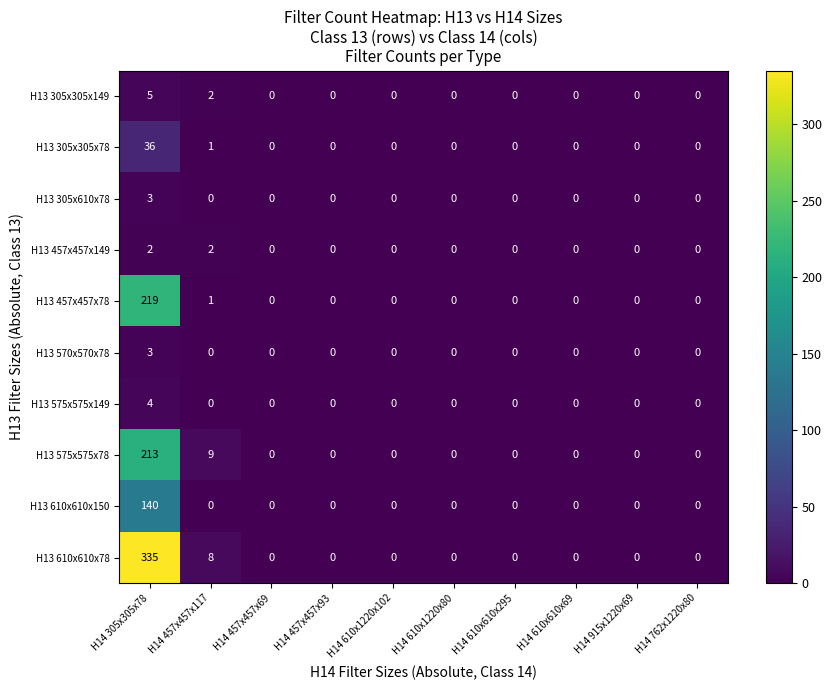

Which category has the highest value across all series?

H14 305x305x78